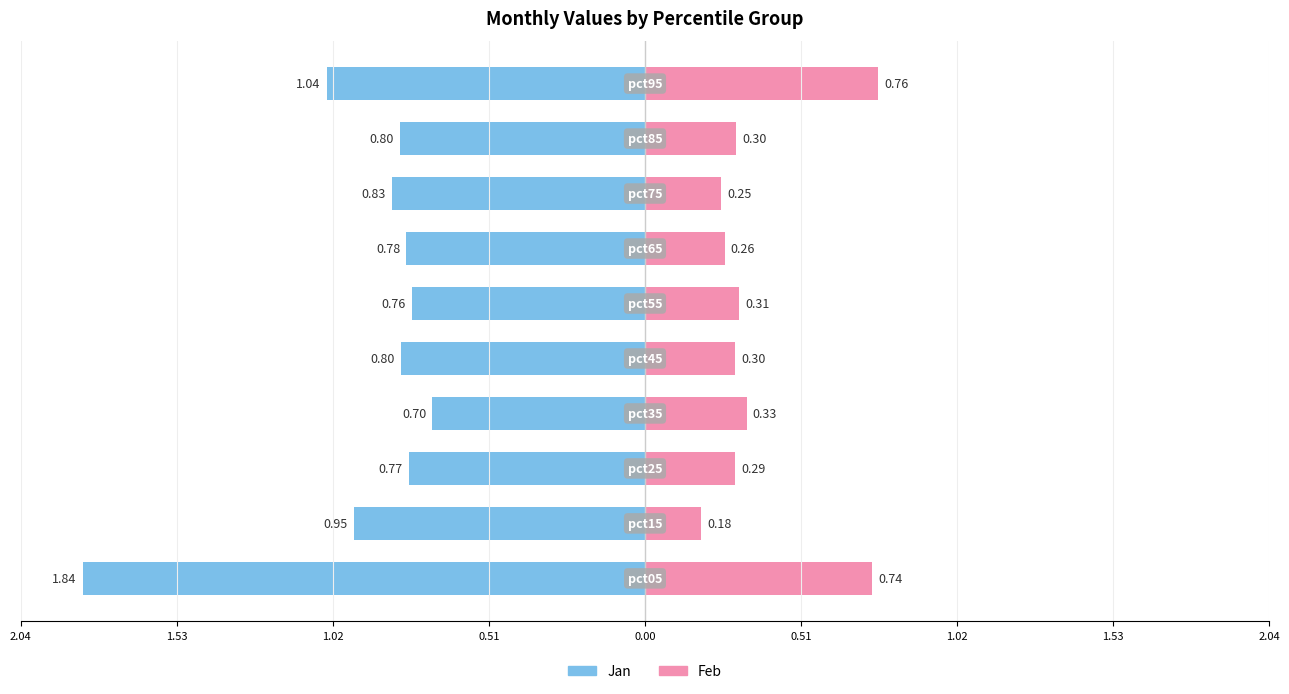

How many groups of bars are there?

10